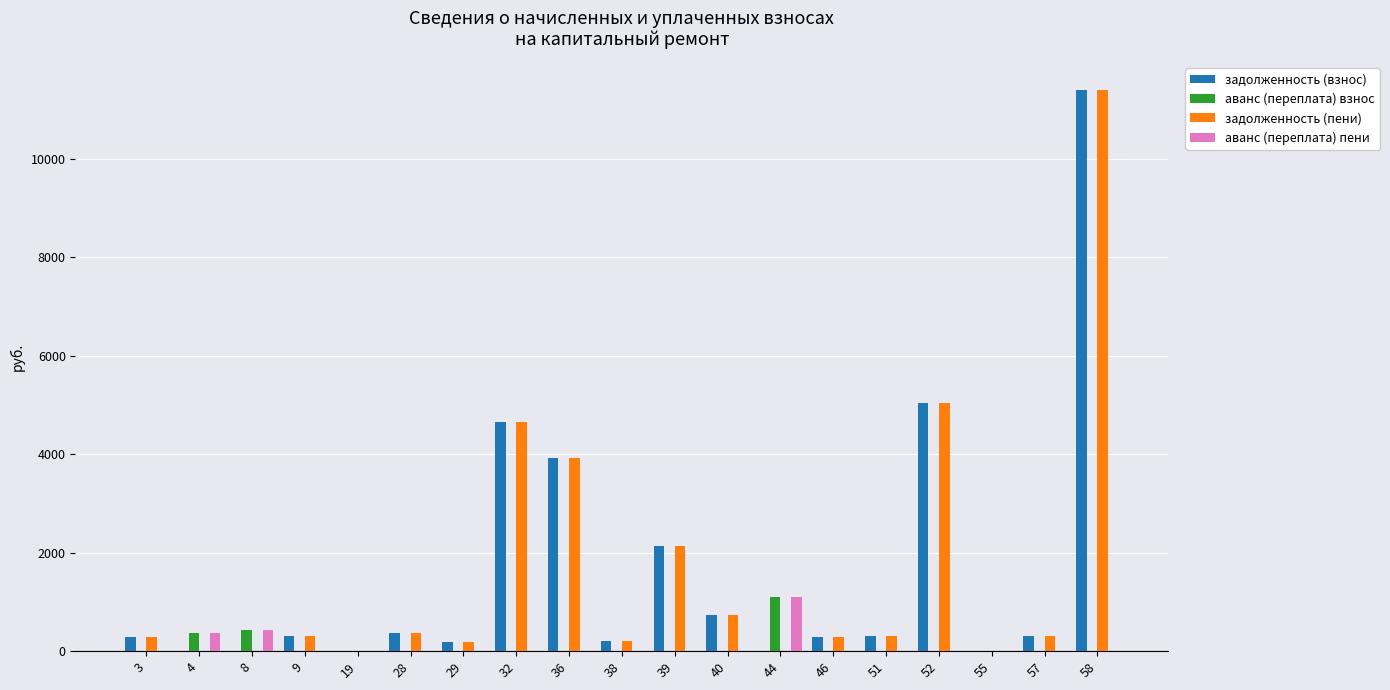

Count the number of data series in this chart.

4